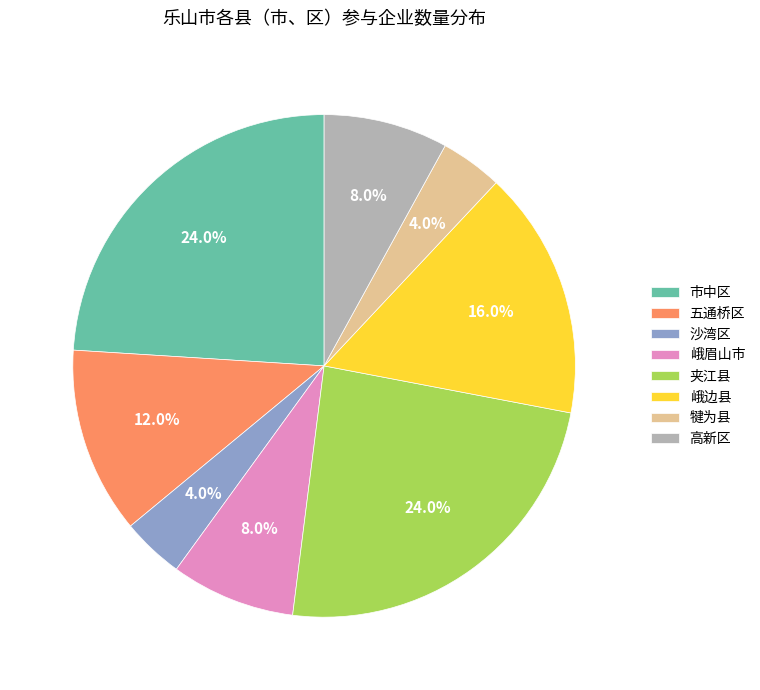

Is there a majority slice in this chart?

No